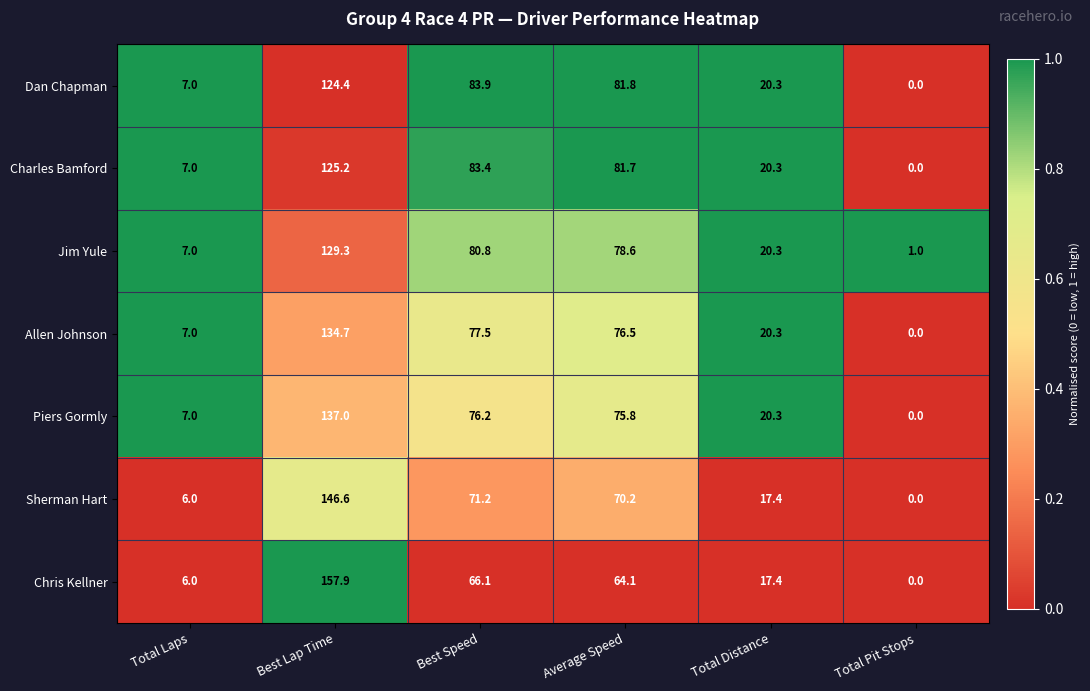

Is the value of Jim Yule at Total Laps greater than the value of Dan Chapman at Best Speed?

No